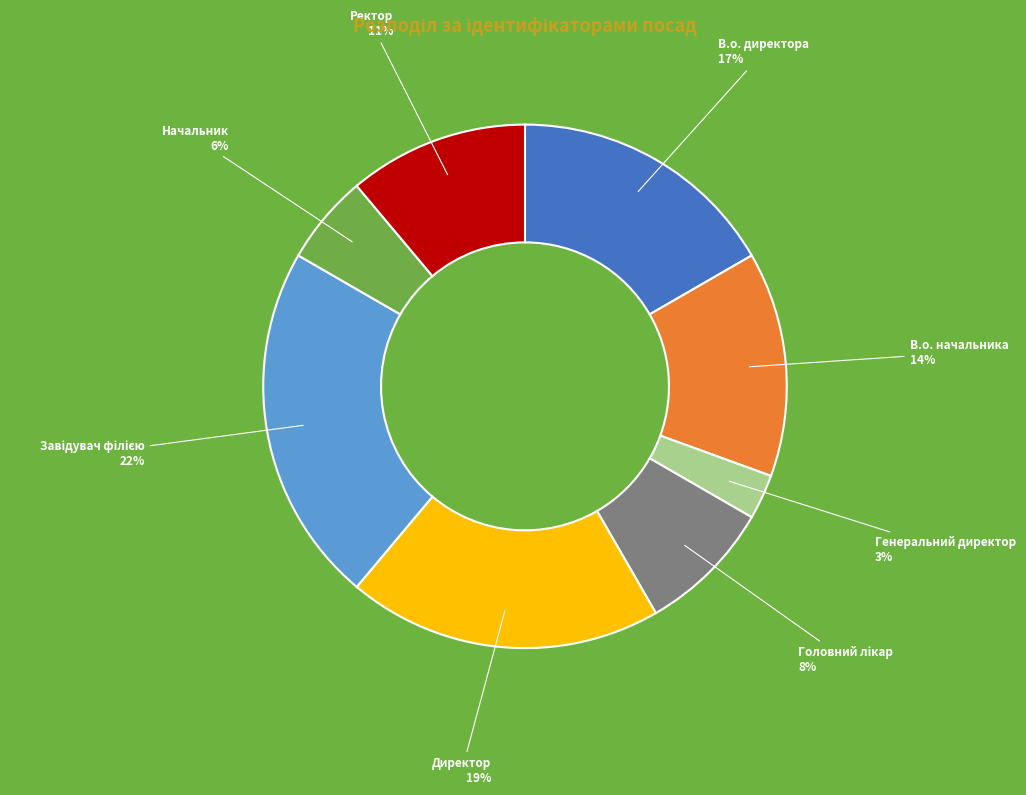

To the nearest percent, what portion does В.о. директора represent?

17%